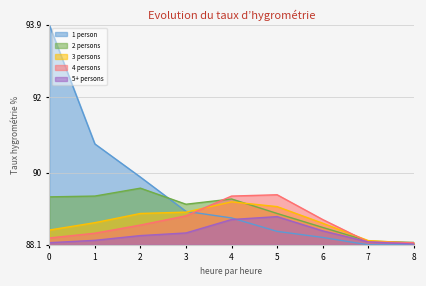

True or false: 5+ persons and 4 persons intersect in this chart.

False